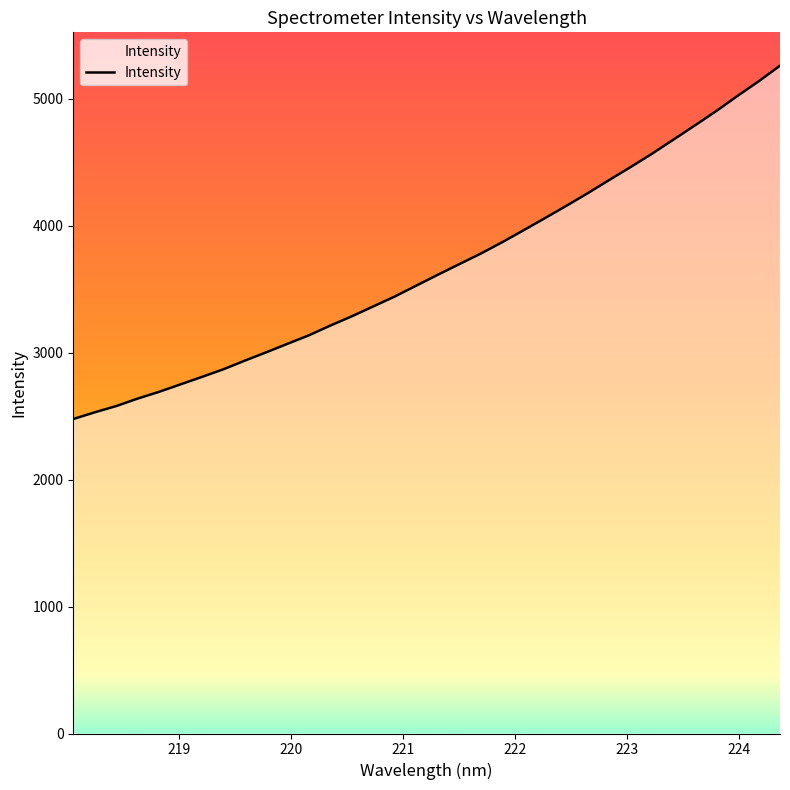

What is the difference between the maximum and minimum values?

2782.3